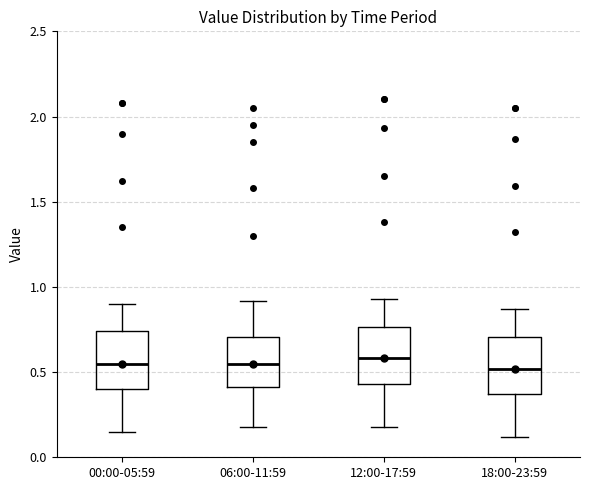

Where does the median line of the box for 06:00-11:59 sit on the y-axis? The values are not printed on the chart, so give them approximately, as read against the axis.

0.55